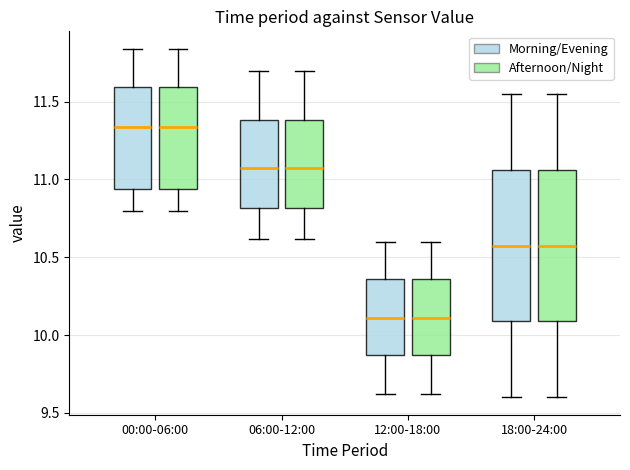

Reading left to right, read every box against the y-axis: the position of its median line, the range the box covers, and the ends of its whiskers. The values are not printed on the chart, so give them approximately, as read against the axis.

00:00-06:00 (Morning/Evening): median 11.35, box 10.95 to 11.60, whiskers 10.80 to 11.85
00:00-06:00 (Afternoon/Night): median 11.35, box 10.95 to 11.60, whiskers 10.80 to 11.85
06:00-12:00 (Morning/Evening): median 11.10, box 10.80 to 11.40, whiskers 10.60 to 11.70
06:00-12:00 (Afternoon/Night): median 11.10, box 10.80 to 11.40, whiskers 10.60 to 11.70
12:00-18:00 (Morning/Evening): median 10.10, box 9.85 to 10.35, whiskers 9.60 to 10.60
12:00-18:00 (Afternoon/Night): median 10.10, box 9.85 to 10.35, whiskers 9.60 to 10.60
18:00-24:00 (Morning/Evening): median 10.60, box 10.10 to 11.05, whiskers 9.60 to 11.55
18:00-24:00 (Afternoon/Night): median 10.60, box 10.10 to 11.05, whiskers 9.60 to 11.55